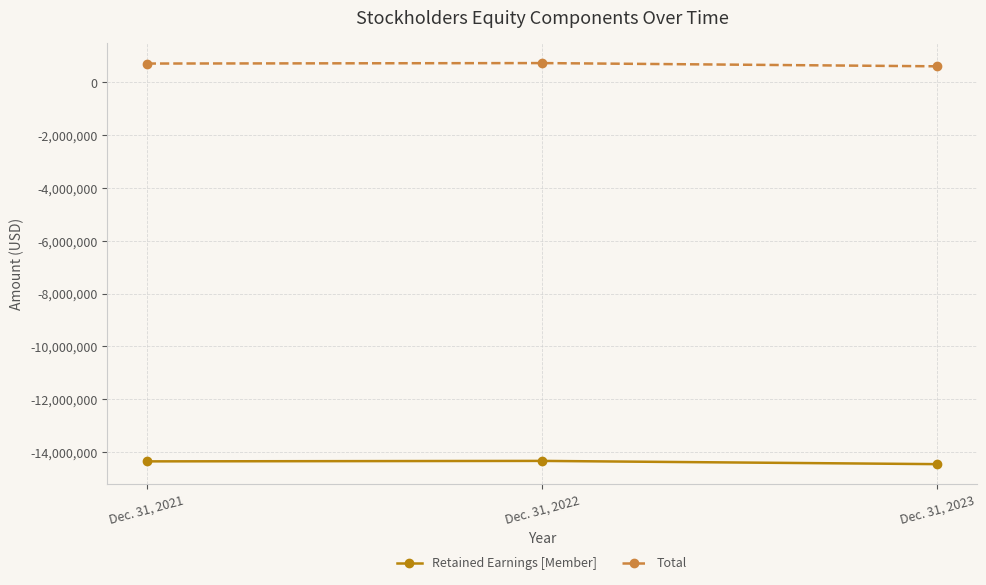

Which series has the largest total across all categories?

Total